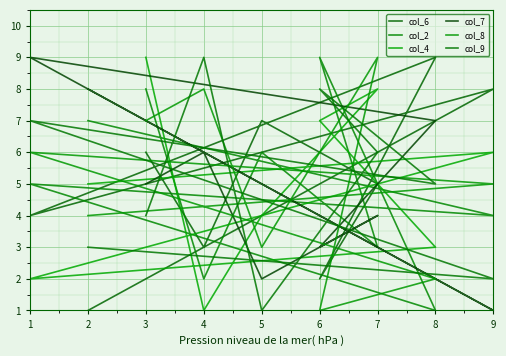

Between 8 and 4, which series saw the biggest shift?

col_6